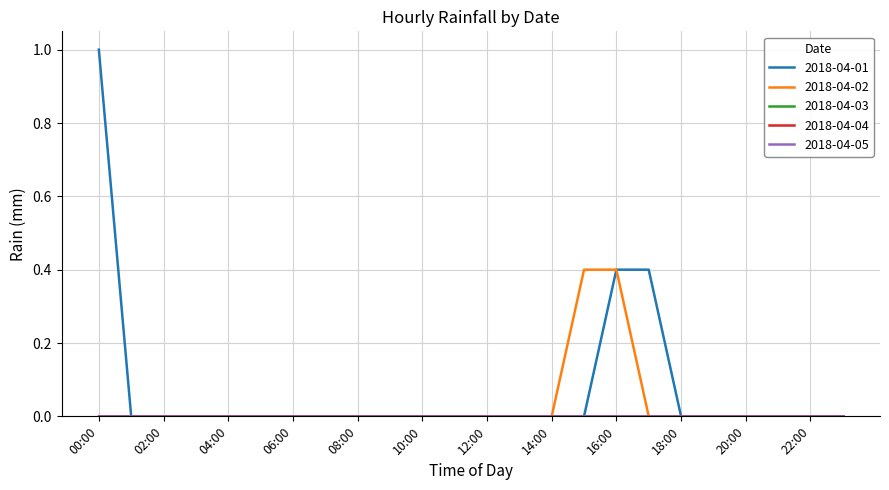

At which category is the sum across all series the highest?

00:00